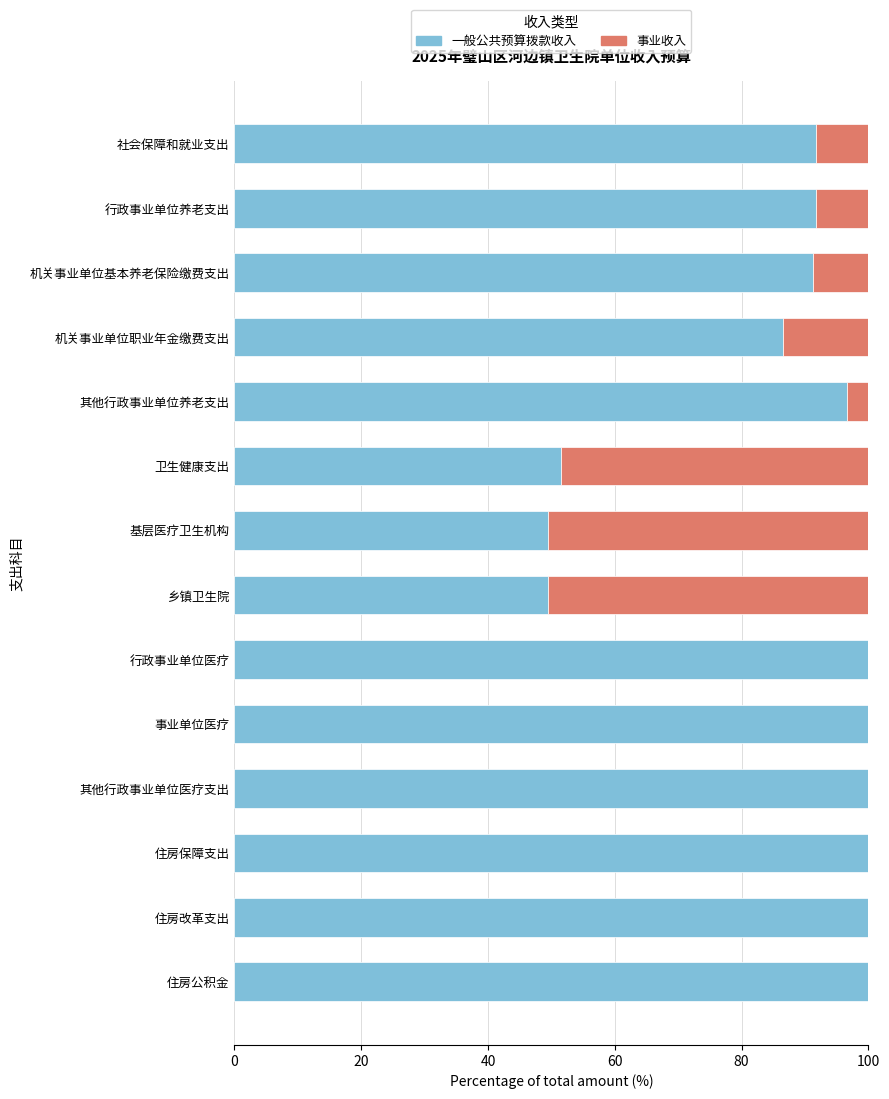

What is the average value of the 一般公共预算拨款收入 series?

86.3